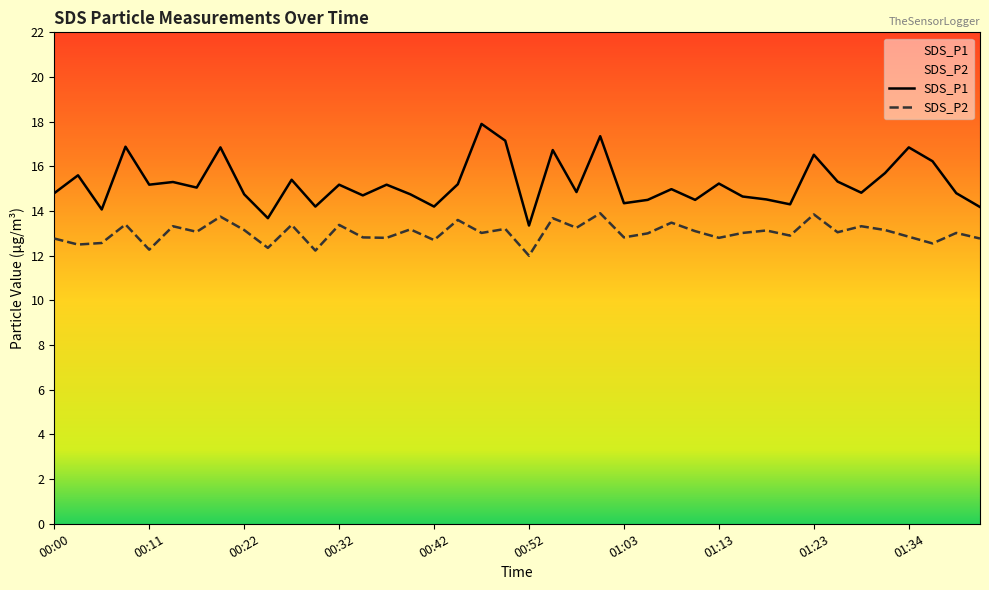

Reading left to right, extract all data points from this chart.

SDS_P1: 14.8	15.6	14.1	16.9	15.2	15.3	15.1	16.9	14.8	13.7	15.4	14.2	15.2	14.7	15.2	14.8	14.2	15.2	17.9	17.1	13.3	16.7	14.8	17.4	14.3	14.5	15.0	14.5	15.2	14.7	14.5	14.3	16.5	15.3	14.8	15.7	16.9	16.2	14.8	14.2
SDS_P2: 12.8	12.5	12.6	13.4	12.3	13.3	13.1	13.8	13.2	12.3	13.4	12.2	13.4	12.8	12.8	13.2	12.7	13.6	13.0	13.2	12.0	13.7	13.2	13.9	12.8	13.0	13.5	13.1	12.8	13.0	13.1	12.9	13.8	13.1	13.3	13.2	12.8	12.6	13.0	12.8